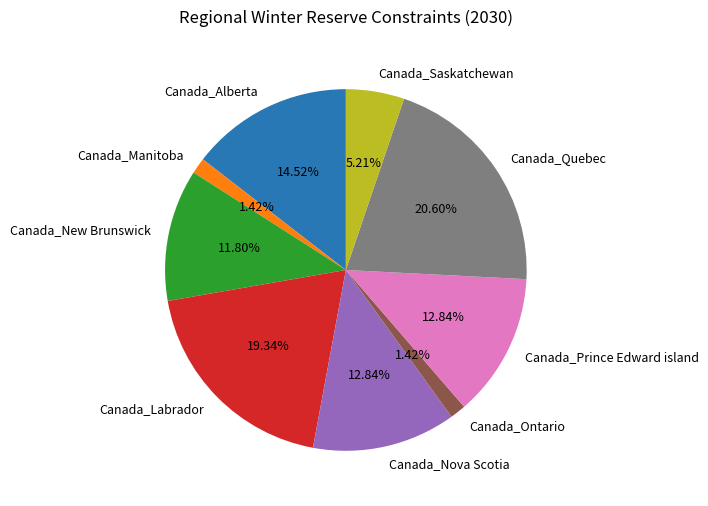

Which slice is the largest?

Canada_Quebec